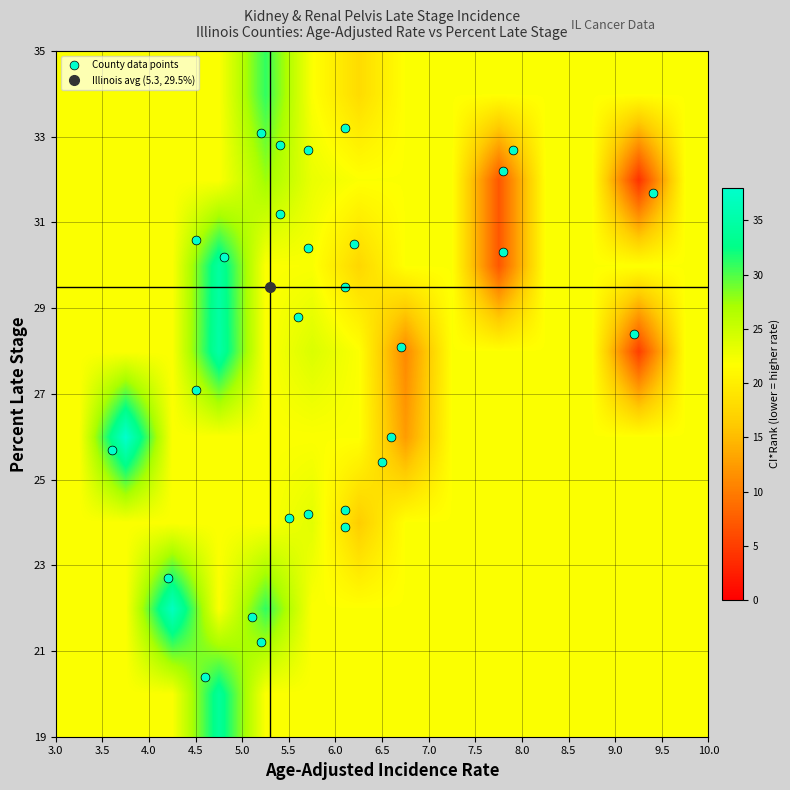

What is the greatest value displayed?

38.0